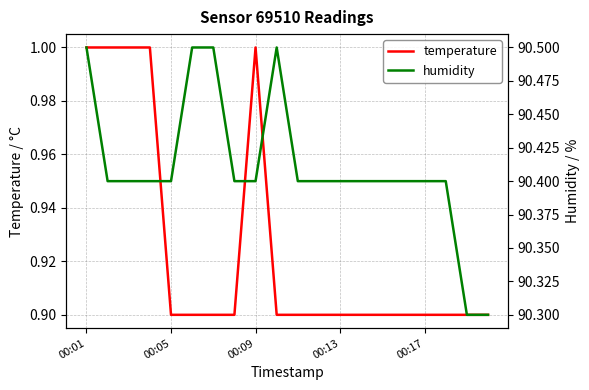

True or false: humidity has a value of 90.4 at 13.

True